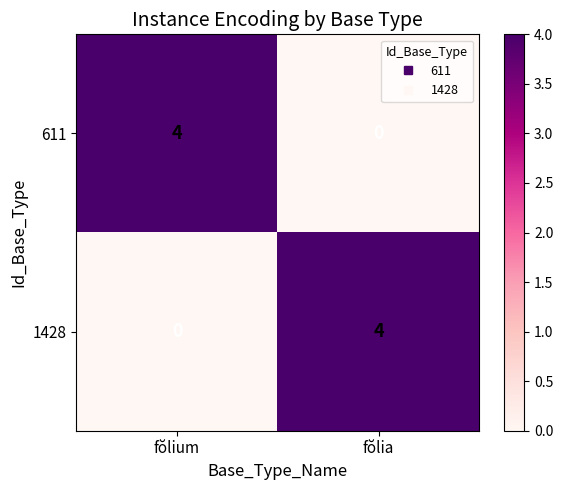

Rank the series at fŏlia from highest to lowest value.

1428, 611